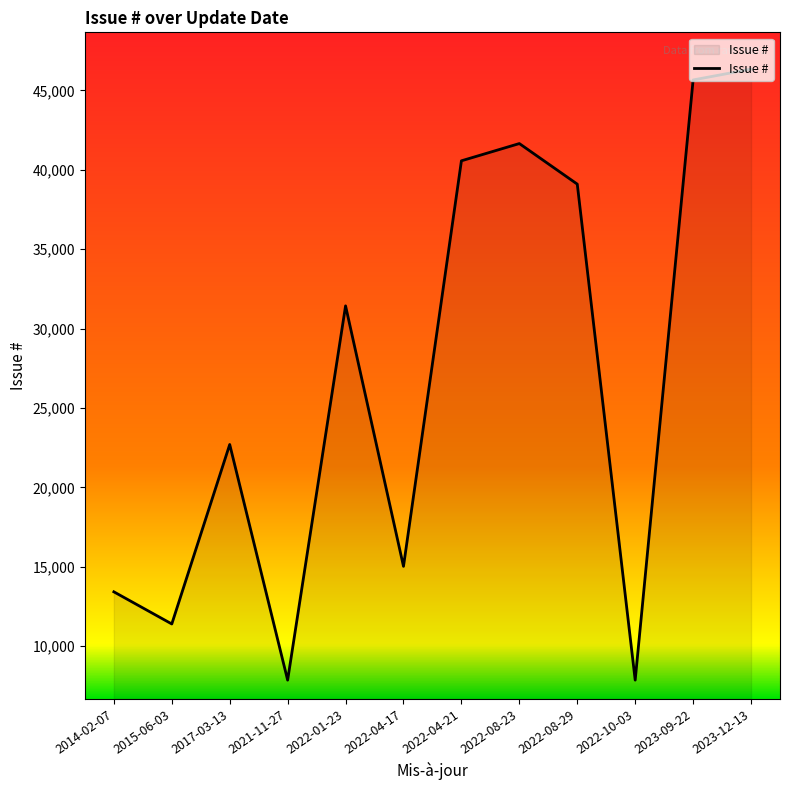

At which category does the chart reach its peak across all series?

2023-12-13